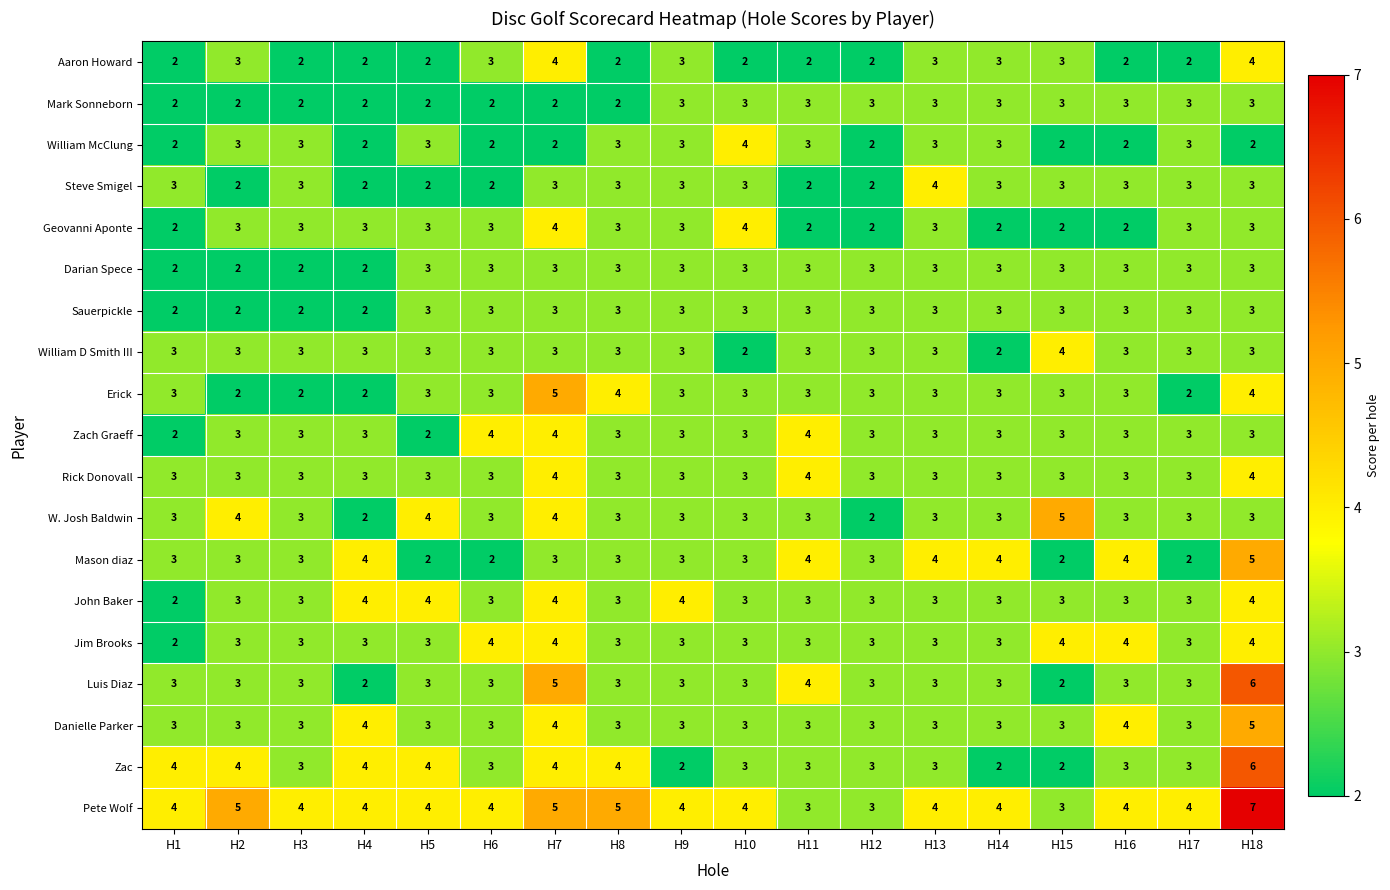

Is it true that Darian Spece equals 2 at H10?

False